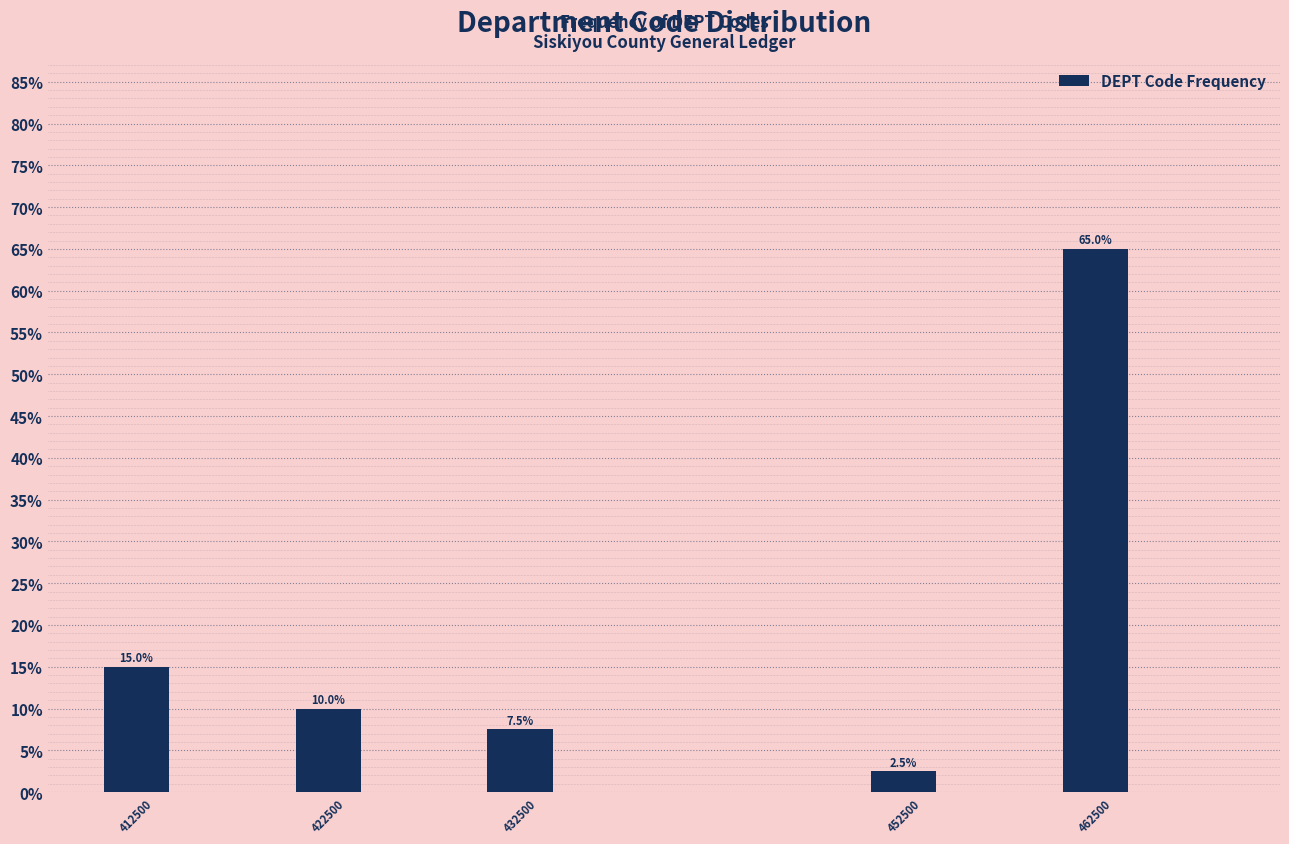

Which range on the x-axis has the tallest bar?

460000 to 465000